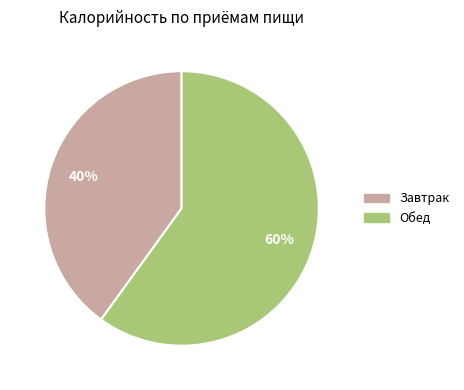

Is Завтрак the majority of the pie?

No